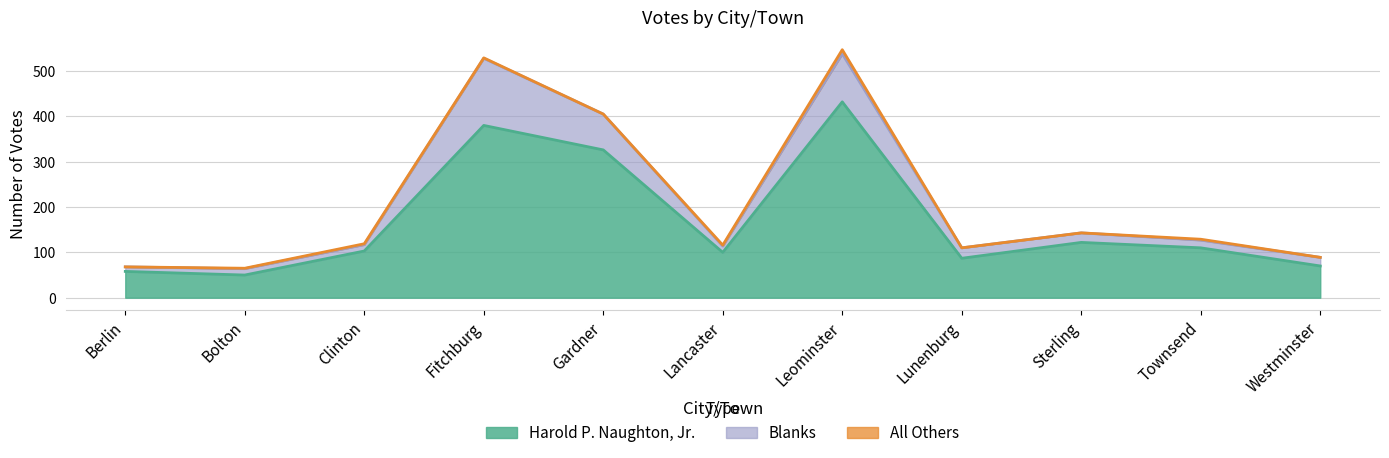

Rank the series by their average value, from highest to lowest.

Harold P. Naughton, Jr., Blanks, All Others